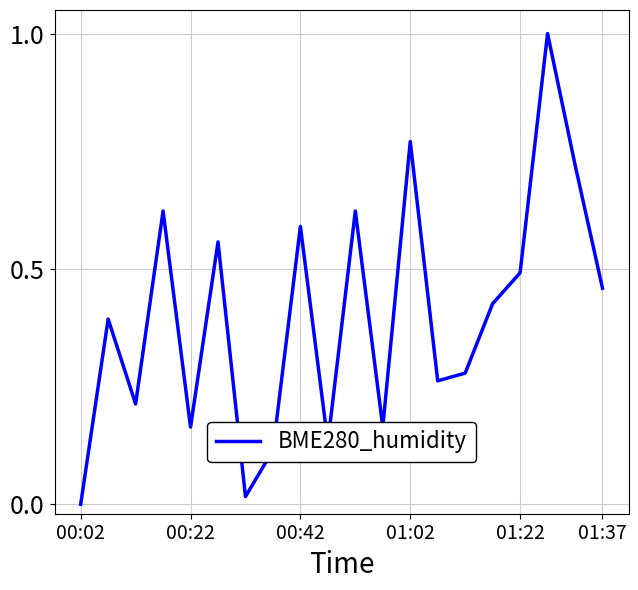

What is the difference between the maximum and minimum values?

1.0